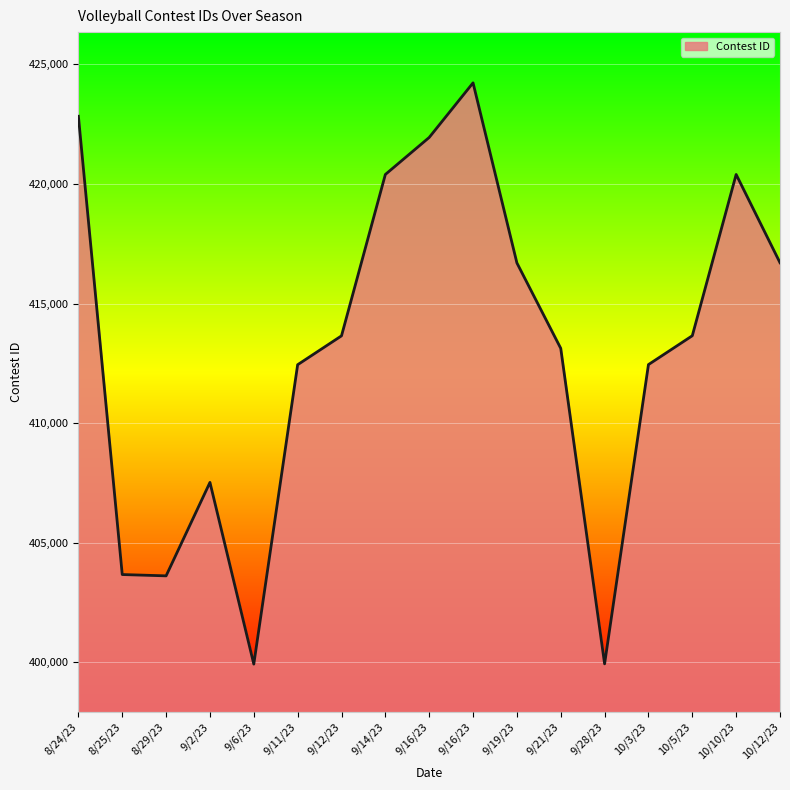

The chart shows a value of 416704 at 10/12/23. True or false?

True